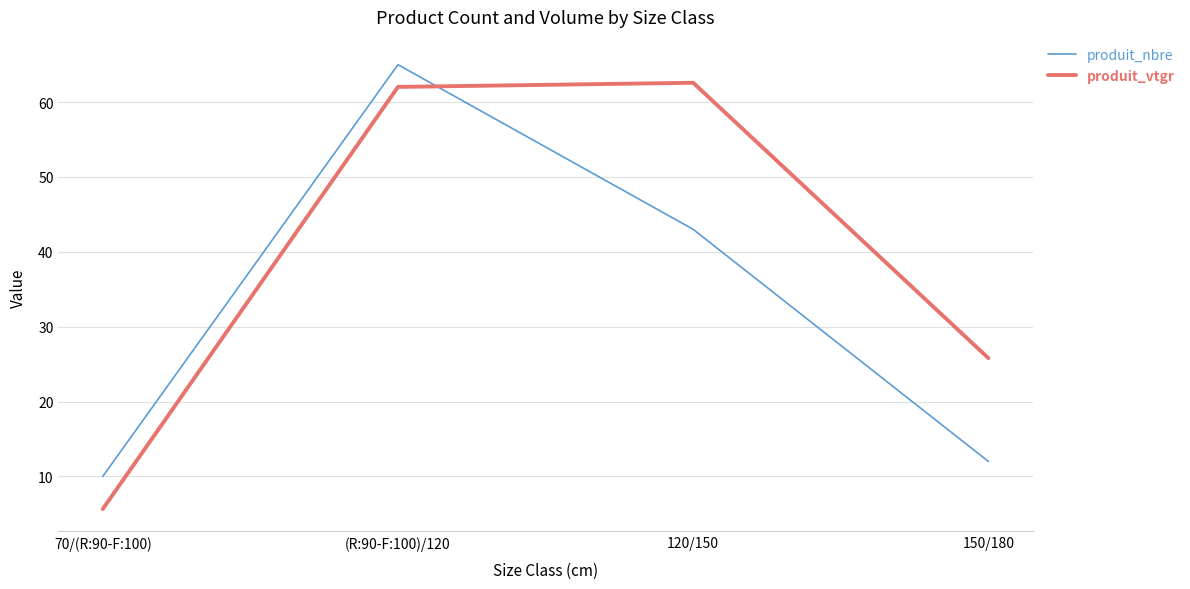

Which series has the widest spread of values?

produit_vtgr